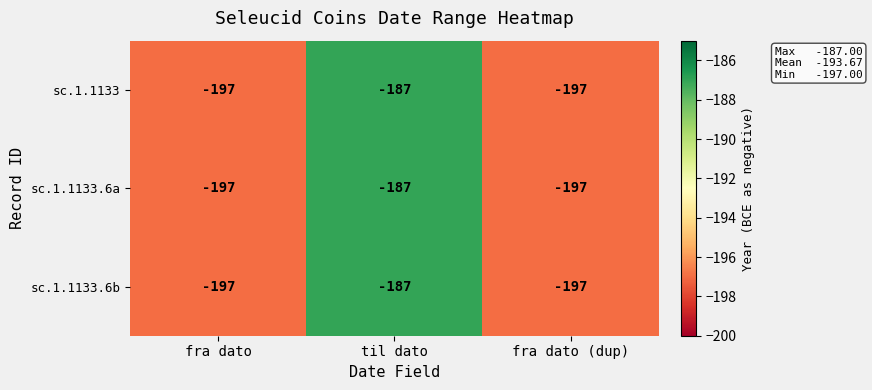

Is the value of sc.1.1133.6a at til dato greater than the value of sc.1.1133.6b at fra dato (dup)?

Yes